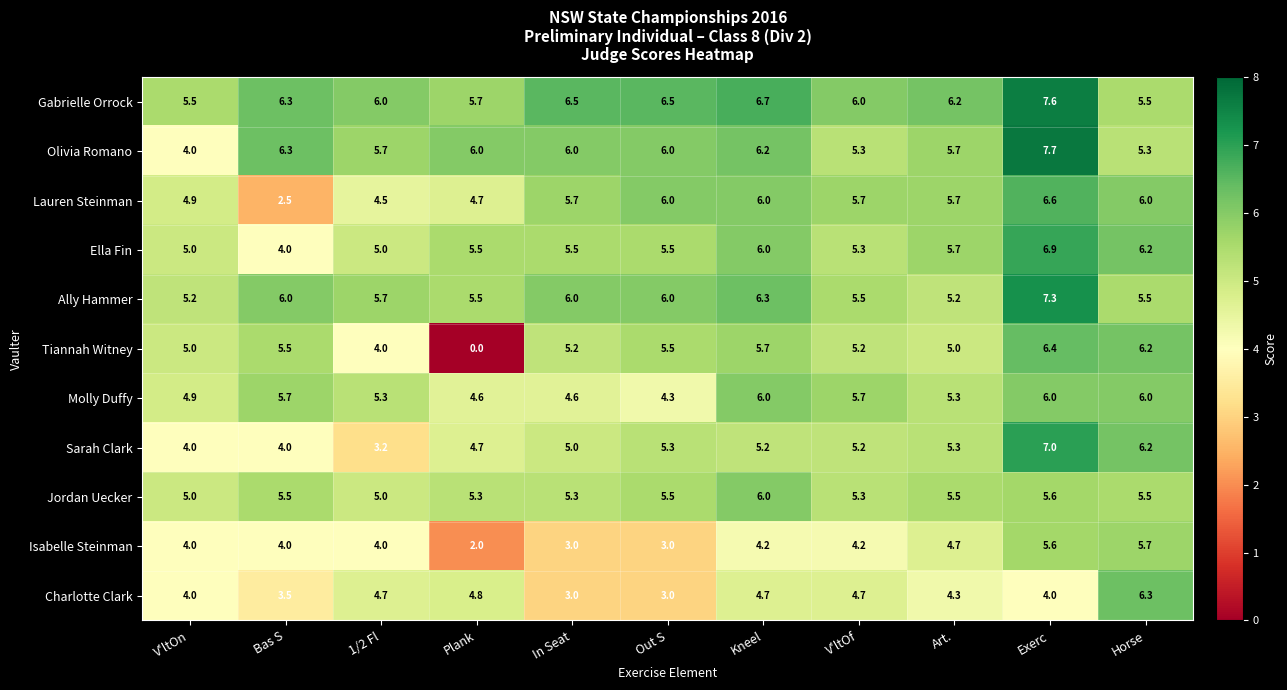

At which category is the sum across all series the highest?

Exerc